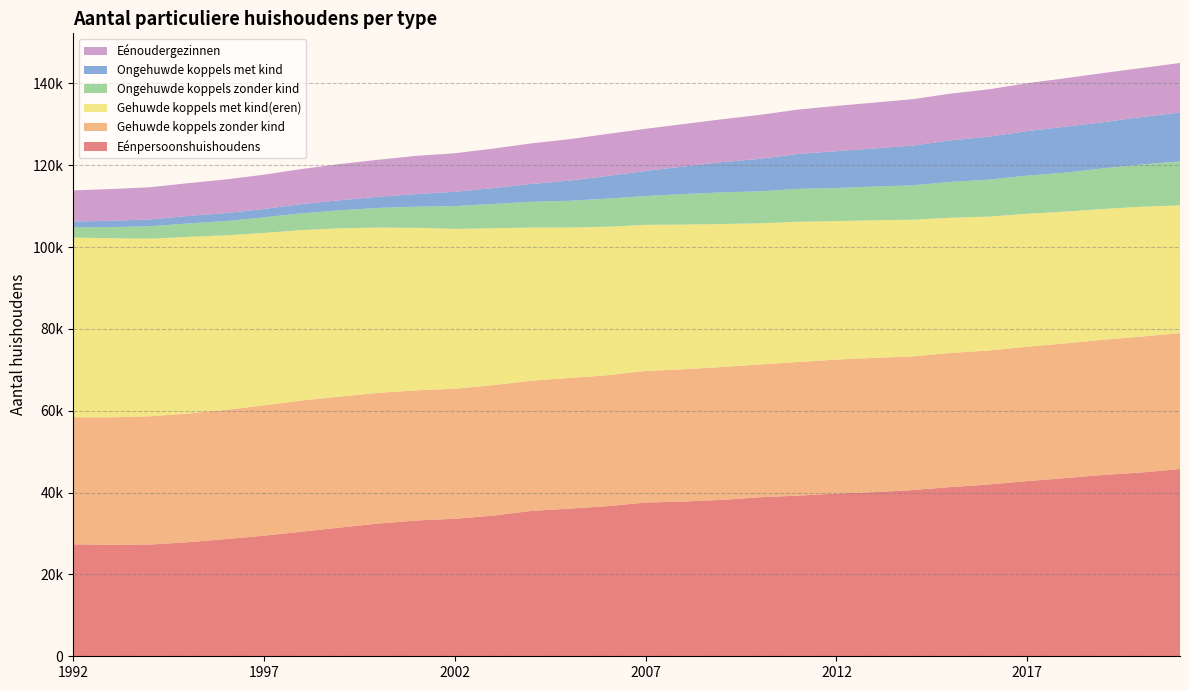

Reading left to right, transcribe all the data shown in this chart.

Eénpersoonshuishoudens: 1992=27358	1993=27236	1994=27304	1995=27866	1996=28636	1997=29471	1998=30458	1999=31468	2000=32443	2001=33194	2002=33608	2003=34380	2004=35520	2005=36078	2006=36684	2007=37579	2008=37816	2009=38227	2010=38874	2011=39265	2012=39782	2013=40116	2014=40631	2015=41359	2016=41988	2017=42826	2018=43542	2019=44337	2020=44927	2021=45763
Gehuwde koppels zonder kind: 1992=31056	1993=31163	1994=31342	1995=31459	1996=31573	1997=31847	1998=32063	1999=32009	2000=31924	2001=31819	2002=31779	2003=31884	2004=31815	2005=31940	2006=32002	2007=32142	2008=32336	2009=32474	2010=32446	2011=32673	2012=32729	2013=32832	2014=32655	2015=32795	2016=32749	2017=32830	2018=32926	2019=33034	2020=33219	2021=33216
Gehuwde koppels met kind(eren): 1992=43923	1993=43776	1994=43420	1995=43170	1996=42674	1997=42161	1998=41644	1999=41132	2000=40414	2001=39705	2002=39072	2003=38336	2004=37452	2005=36769	2006=36297	2007=35726	2008=35362	2009=34938	2010=34510	2011=34267	2012=33849	2013=33622	2014=33408	2015=33027	2016=32734	2017=32494	2018=32214	2019=31963	2020=31736	2021=31213
Ongehuwde koppels zonder kind: 1992=2512	1993=2721	1994=3017	1995=3274	1996=3486	1997=3788	1998=4122	1999=4388	2000=4808	2001=5166	2002=5573	2003=5946	2004=6298	2005=6536	2006=6865	2007=7040	2008=7457	2009=7741	2010=7808	2011=8037	2012=8082	2013=8238	2014=8413	2015=8768	2016=9036	2017=9328	2018=9528	2019=9926	2020=10314	2021=10749
Ongehuwde koppels met kind: 1992=1401	1993=1548	1994=1679	1995=1844	1996=1951	1997=2053	1998=2242	1999=2465	2000=2738	2001=3089	2002=3487	2003=3877	2004=4355	2005=4932	2006=5534	2007=6144	2008=6737	2009=7388	2010=7957	2011=8538	2012=9020	2013=9309	2014=9726	2015=10141	2016=10493	2017=10891	2018=11213	2019=11292	2020=11604	2021=11949
Eénoudergezinnen: 1992=7608	1993=7755	1994=7862	1995=7995	1996=8229	1997=8383	1998=8571	1999=8855	2000=9032	2001=9338	2002=9422	2003=9647	2004=9905	2005=10114	2006=10287	2007=10283	2008=10378	2009=10474	2010=10737	2011=10843	2012=11051	2013=11210	2014=11324	2015=11440	2016=11567	2017=11695	2018=11856	2019=12001	2020=11986	2021=12108